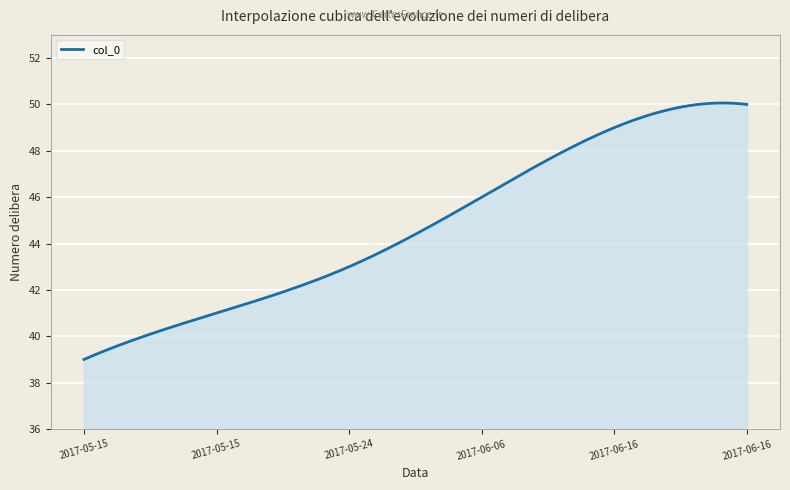

What is the difference between the maximum and minimum values?

11.1